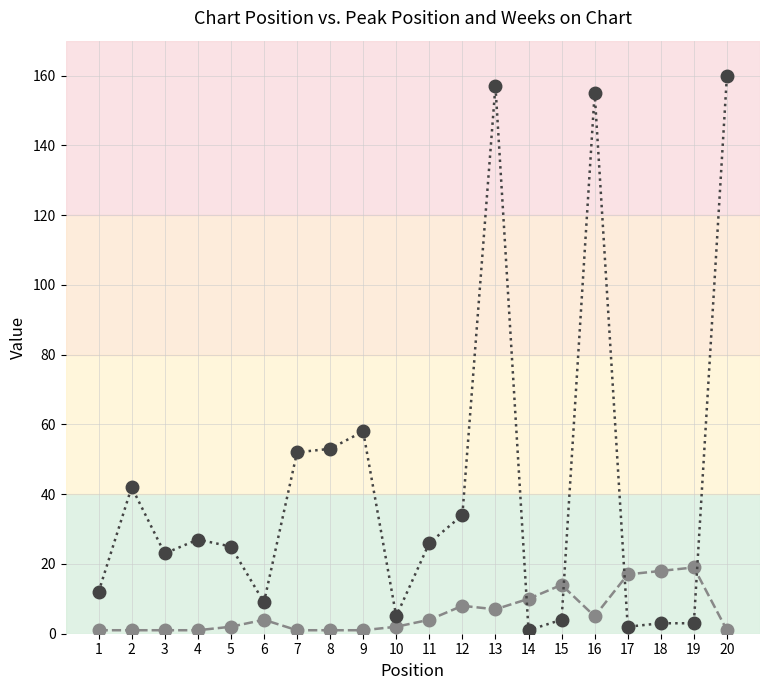

What is the maximum value shown in the chart?

160